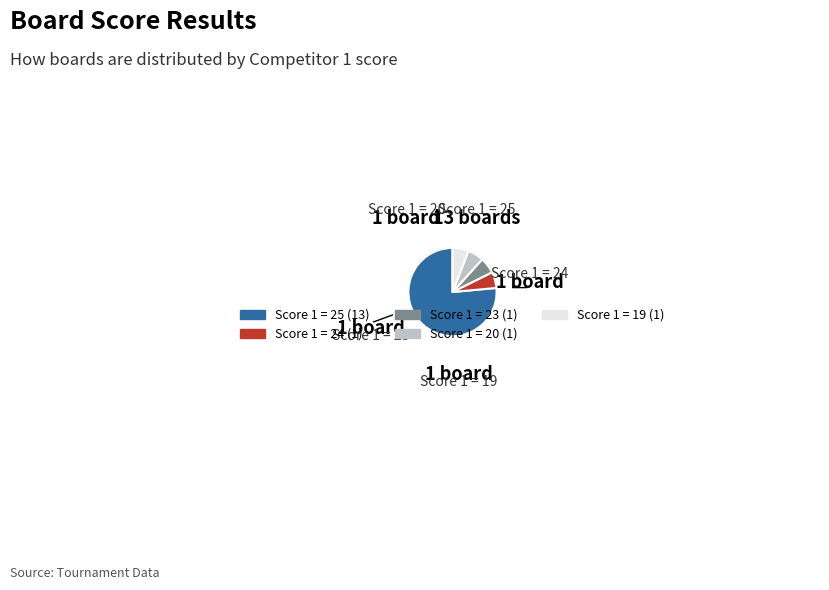

The Score 1 = 19 slice represents 6% of the pie. True or false?

True